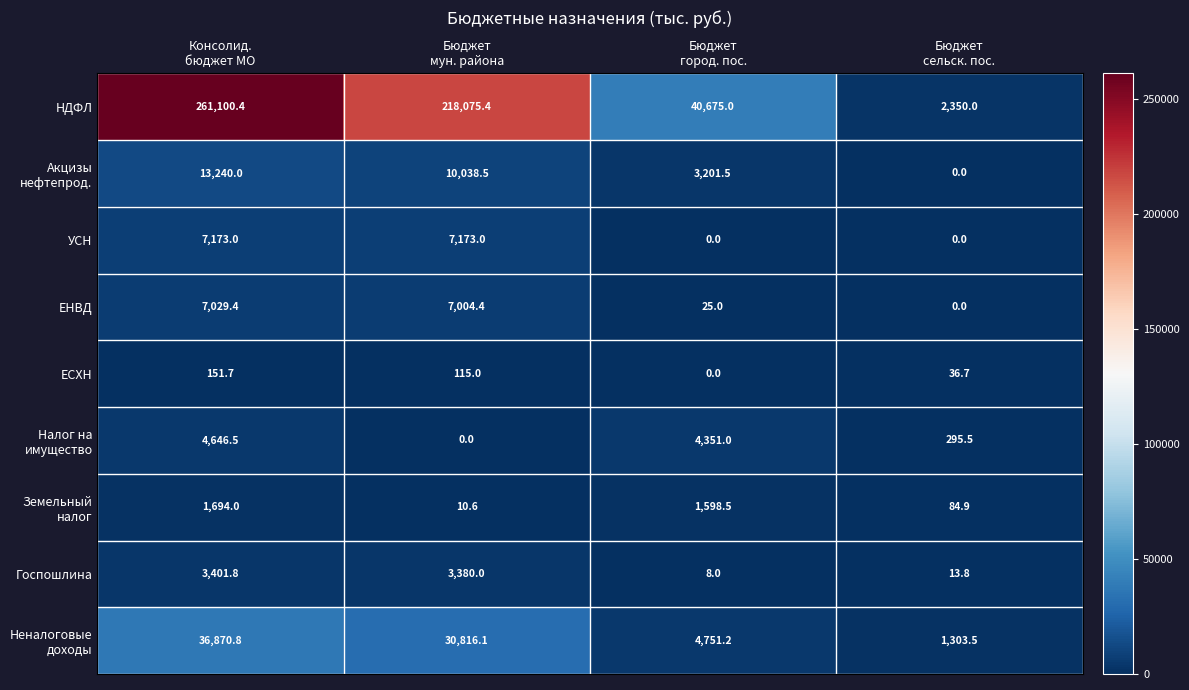

What is the difference between the second highest and second lowest values in the НДФЛ series?

177400.4